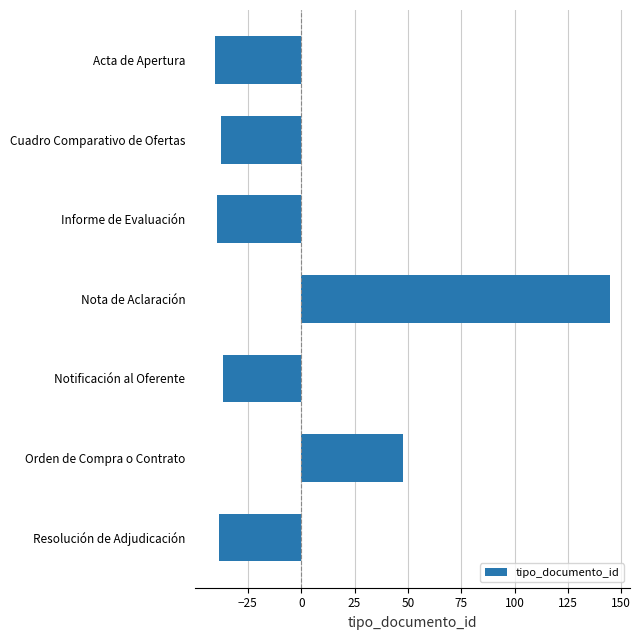

Are the bars grouped side by side (vs. stacked)?

No